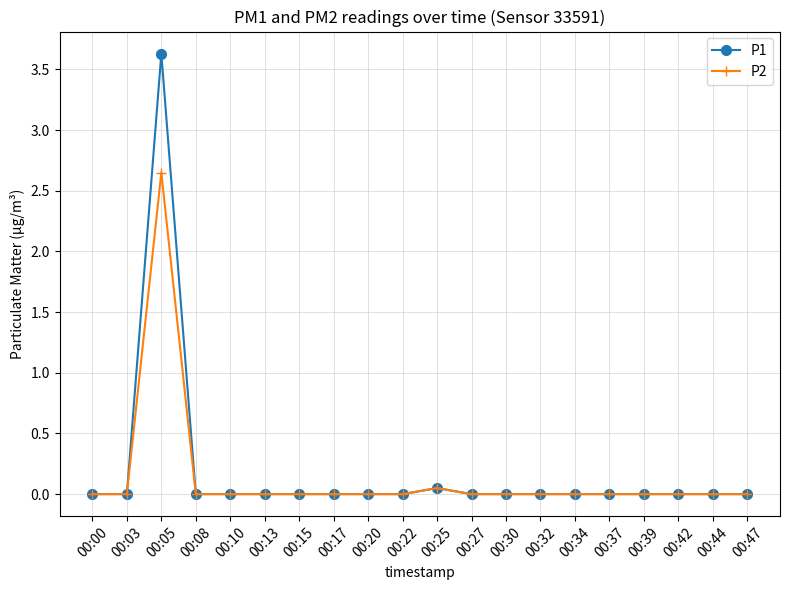

Which category has the highest value across all series?

00:05